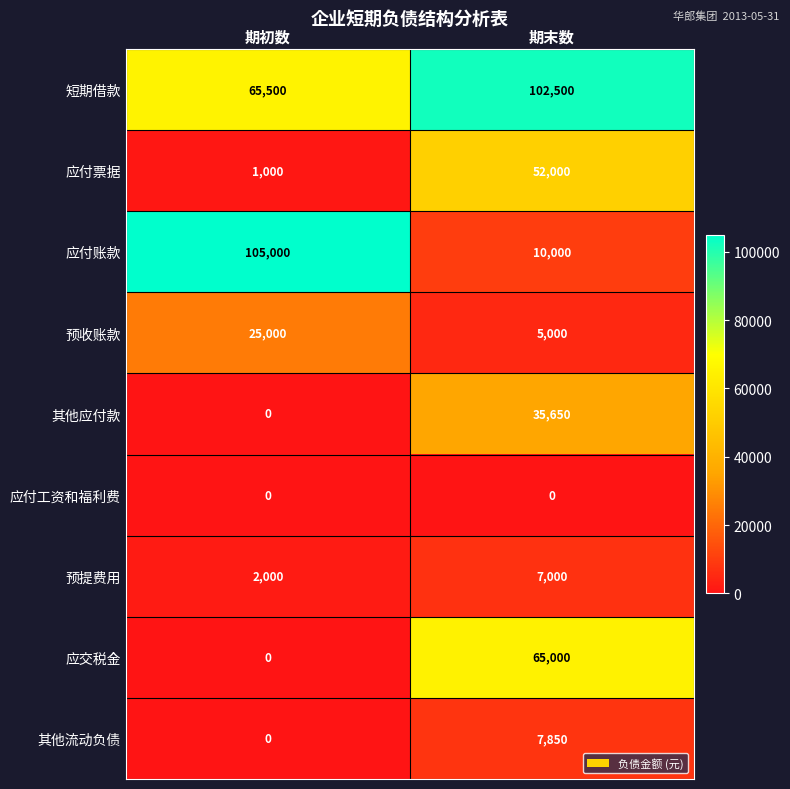

Read the 预收账款 value at 期初数, to the nearest 100.

25000